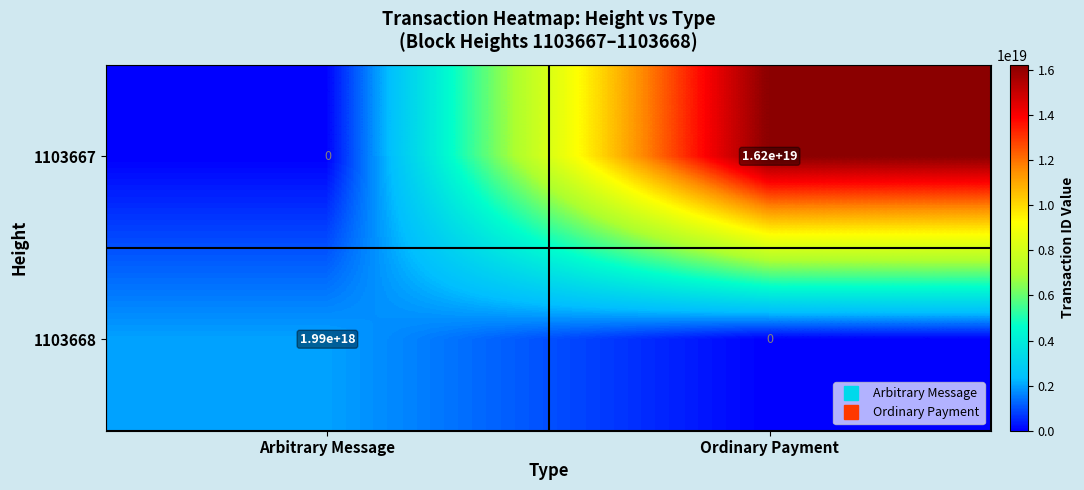

List the series in order of their overall mean, highest first.

1103667, 1103668